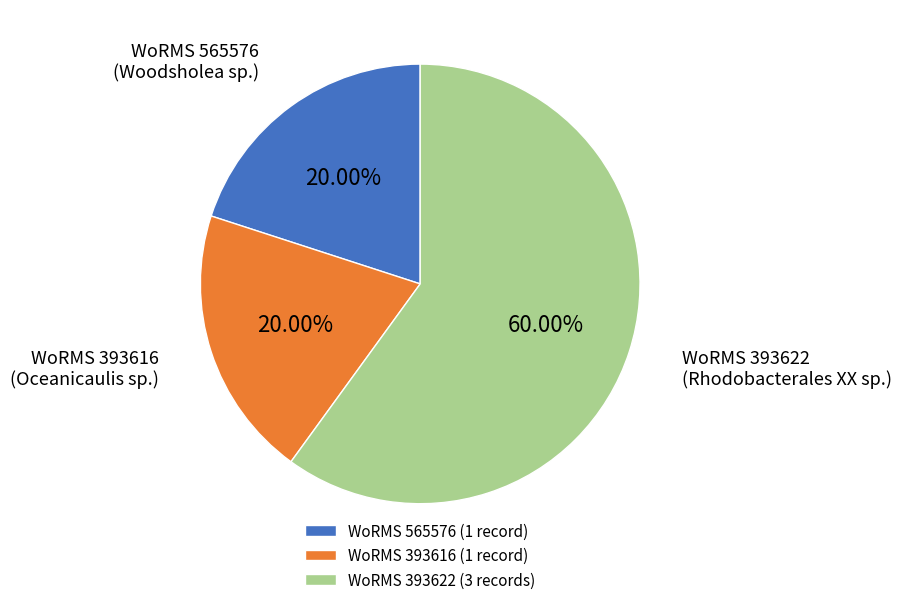

Is WoRMS 393622 (3 records) the majority of the pie?

Yes